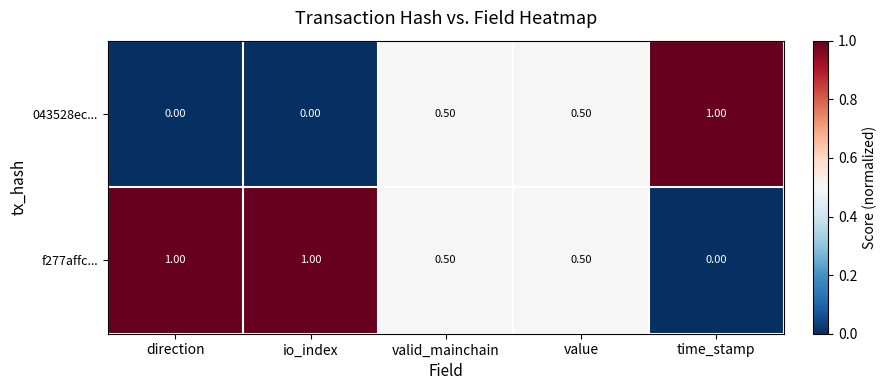

At which label is f277affc... closest to 0?

time_stamp